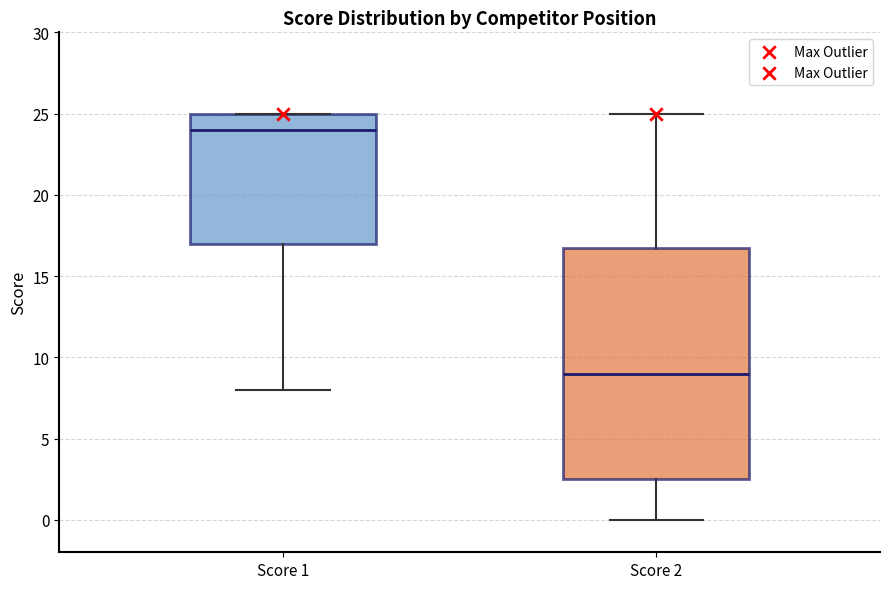

Where is the lower edge of the box for Score 1 on the y-axis? The values are not printed on the chart, so give them approximately, as read against the axis.

17.0